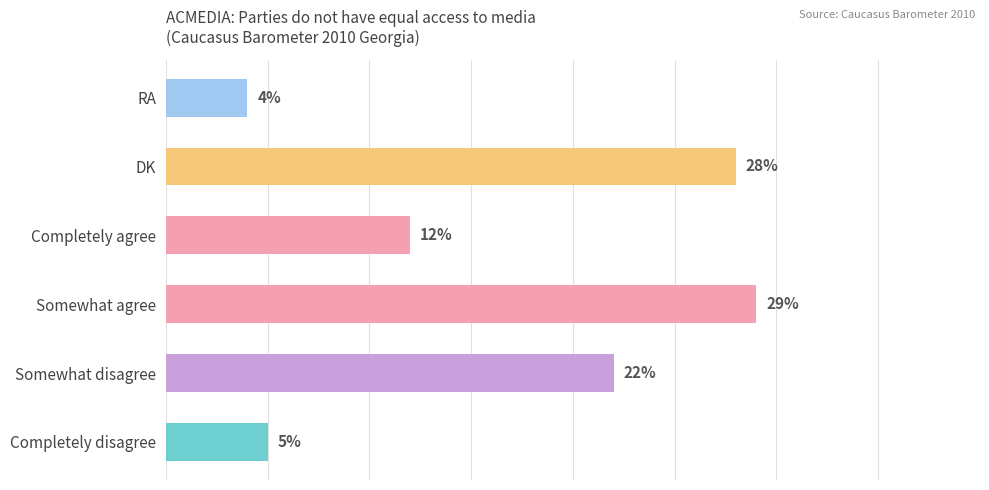

Where is the data nearest to the value 16?

Completely agree